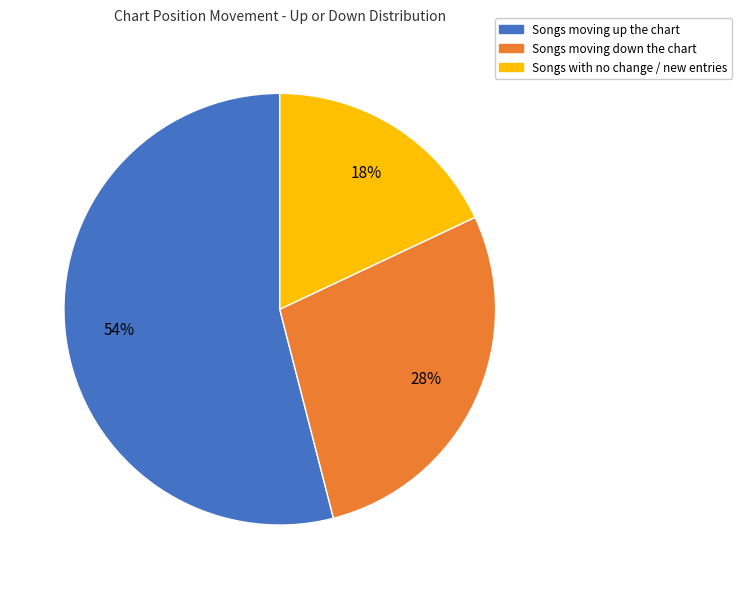

How many slices are in this pie chart?

3